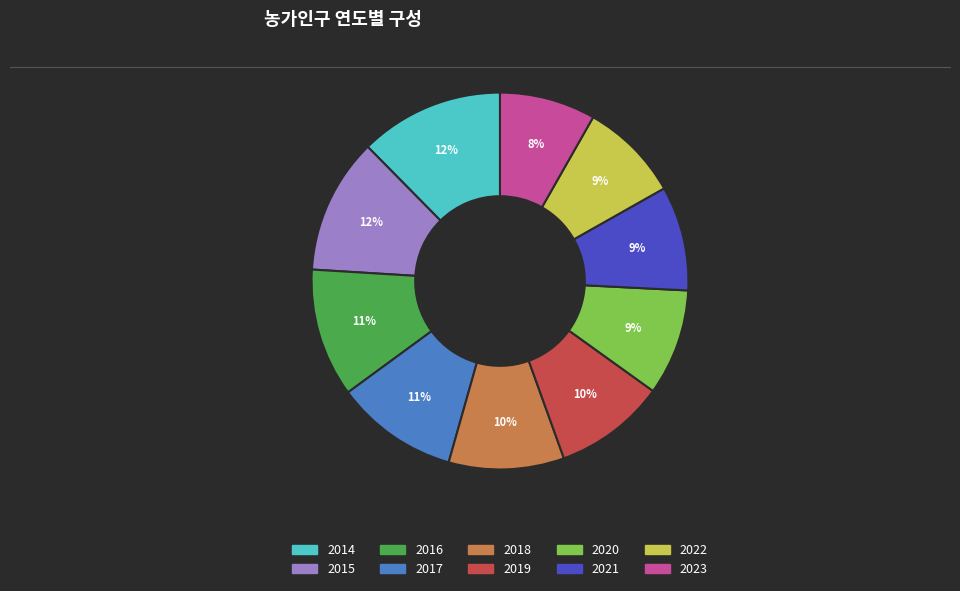

To the nearest percent, what is the difference between the largest and smallest slice percentages?

4%